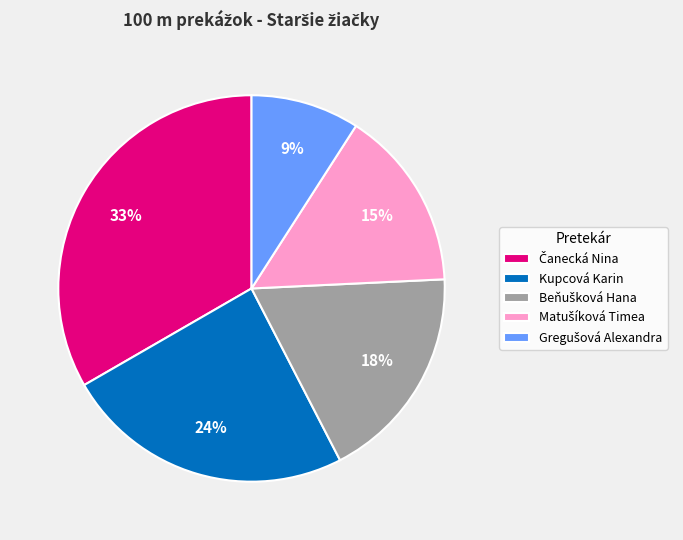

Count the number of slices in the pie.

5